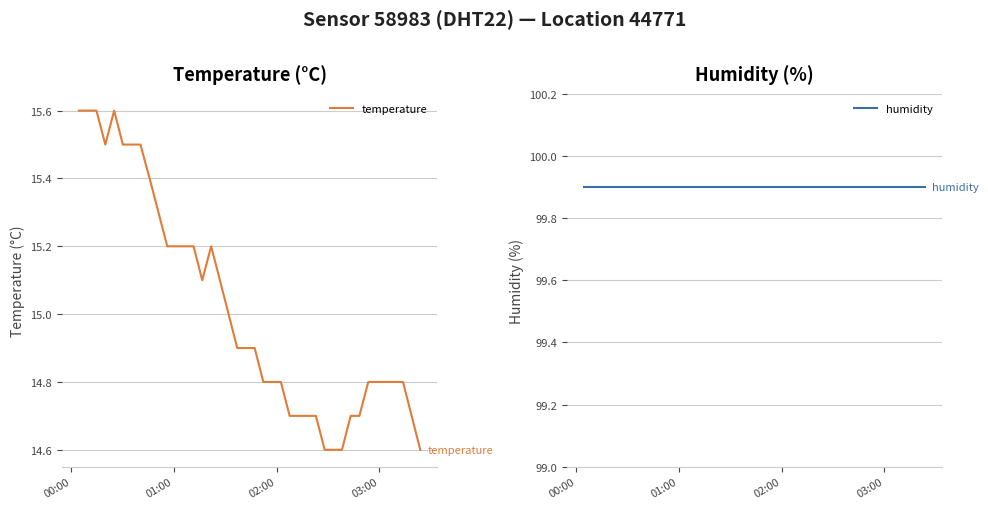

What is the lowest value of the temperature series?

14.6